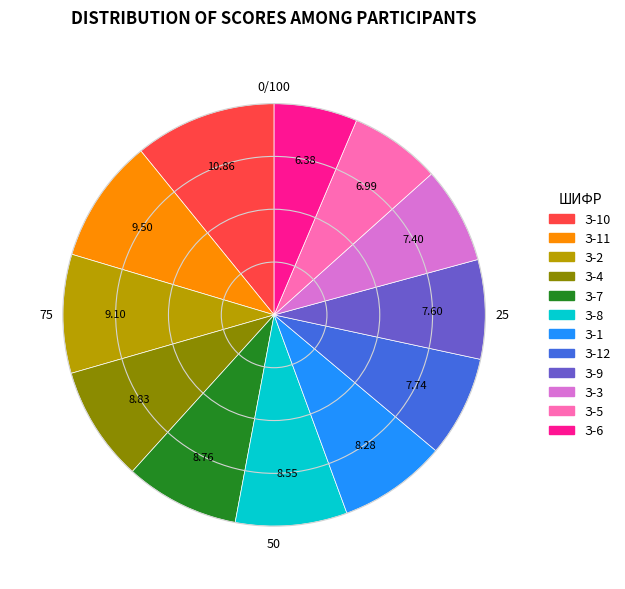

Does any single category account for the majority?

No